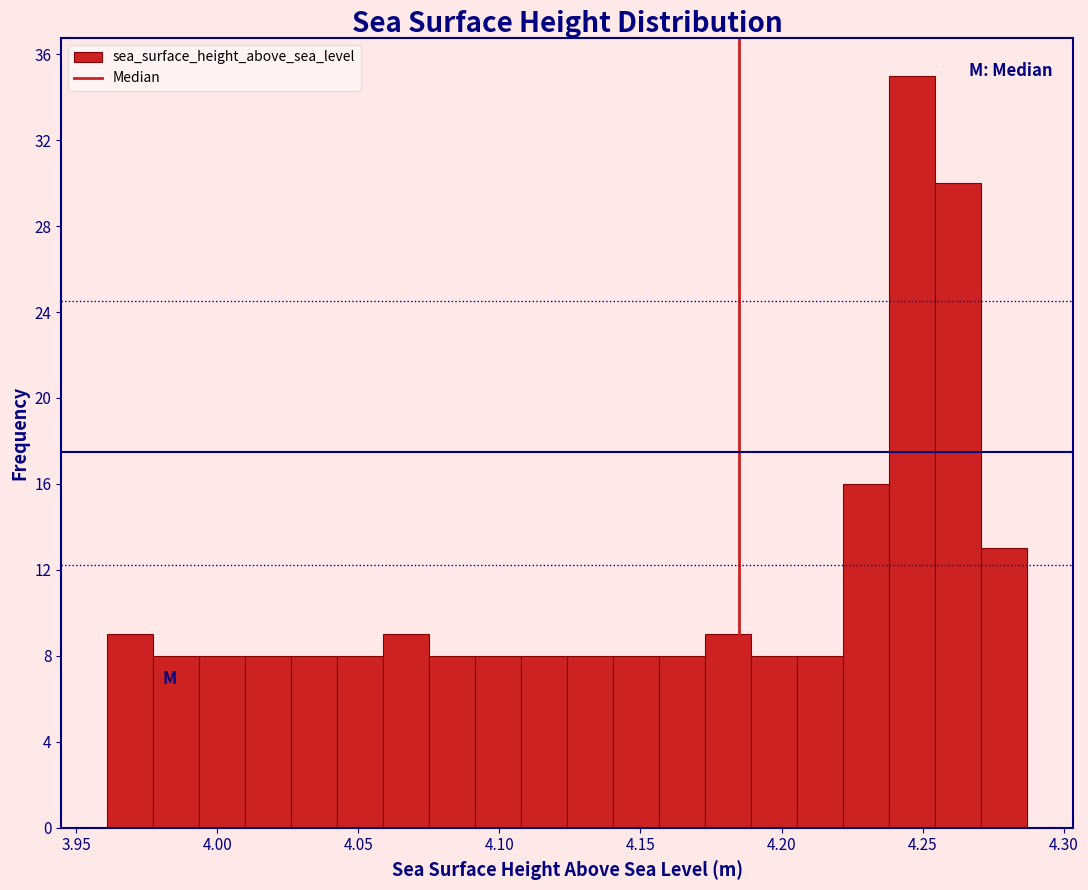

Around what value on the x-axis is the tallest bar? Give the approximate position of its centre, as read against the axis.

4.245